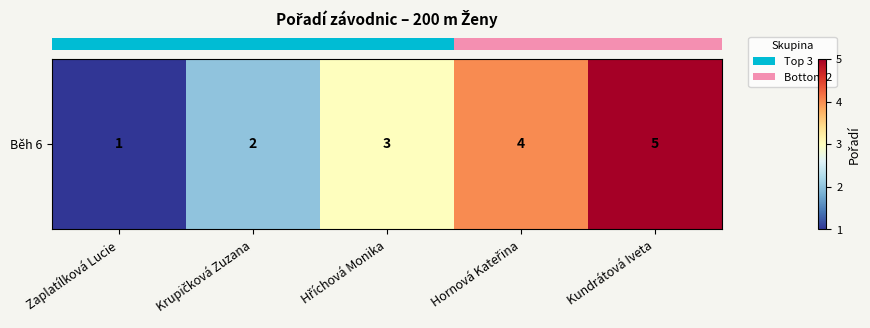

What is the change in value from Zaplatílková Lucie to Kundrátová Iveta?

+4